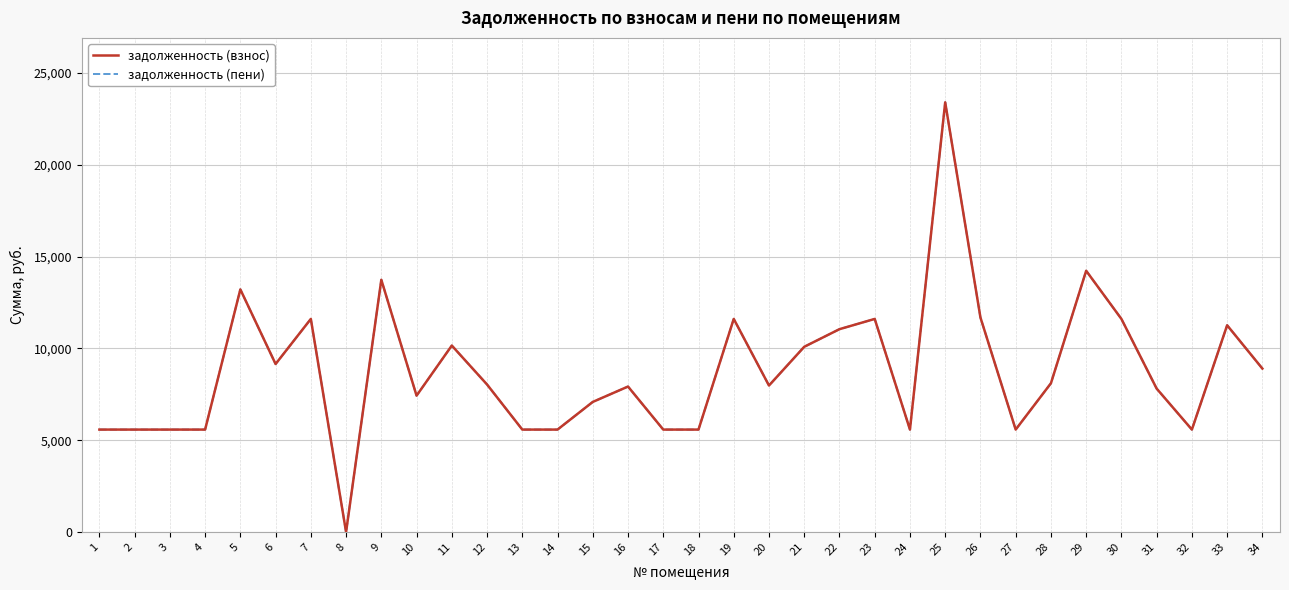

Reading right to left, what are all the values shown in this chart?

задолженность (взнос): 34=8902.4	33=11260.4	32=5580.0	31=7812.0	30=11606.4	29=14229.0	28=8102.2	27=5580.0	26=11684.5	25=23402.5	24=5580.0	23=11606.4	22=11048.4	21=10088.6	20=7979.4	19=11606.4	18=5580.0	17=5580.0	16=7923.6	15=7086.6	14=5580.0	13=5580.0	12=8035.2	11=10155.6	10=7428.0	9=13738.0	8=0.0	7=11606.4	6=9151.2	5=13213.4	4=5580.0	3=5580.0	2=5580.0	1=5580.0
задолженность (пени): 34=8902.4	33=11260.4	32=5580.0	31=7812.0	30=11606.4	29=14229.0	28=8102.2	27=5580.0	26=11684.5	25=23402.5	24=5580.0	23=11606.4	22=11048.4	21=10088.6	20=7979.4	19=11606.4	18=5580.0	17=5580.0	16=7923.6	15=7086.6	14=5580.0	13=5580.0	12=8035.2	11=10155.6	10=7428.0	9=13738.0	8=0.0	7=11606.4	6=9151.2	5=13213.4	4=5580.0	3=5580.0	2=5580.0	1=5580.0